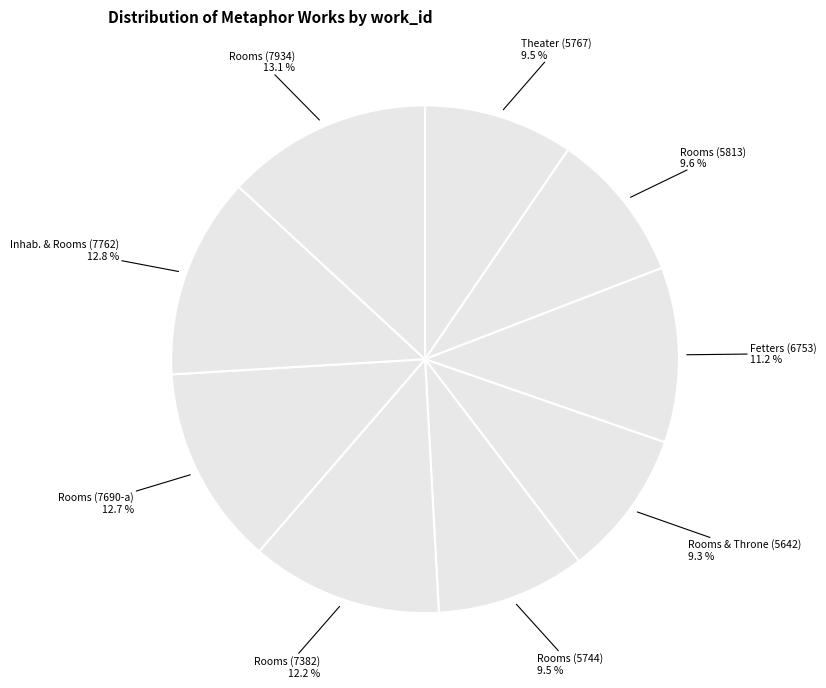

How many segments does this pie chart have?

9